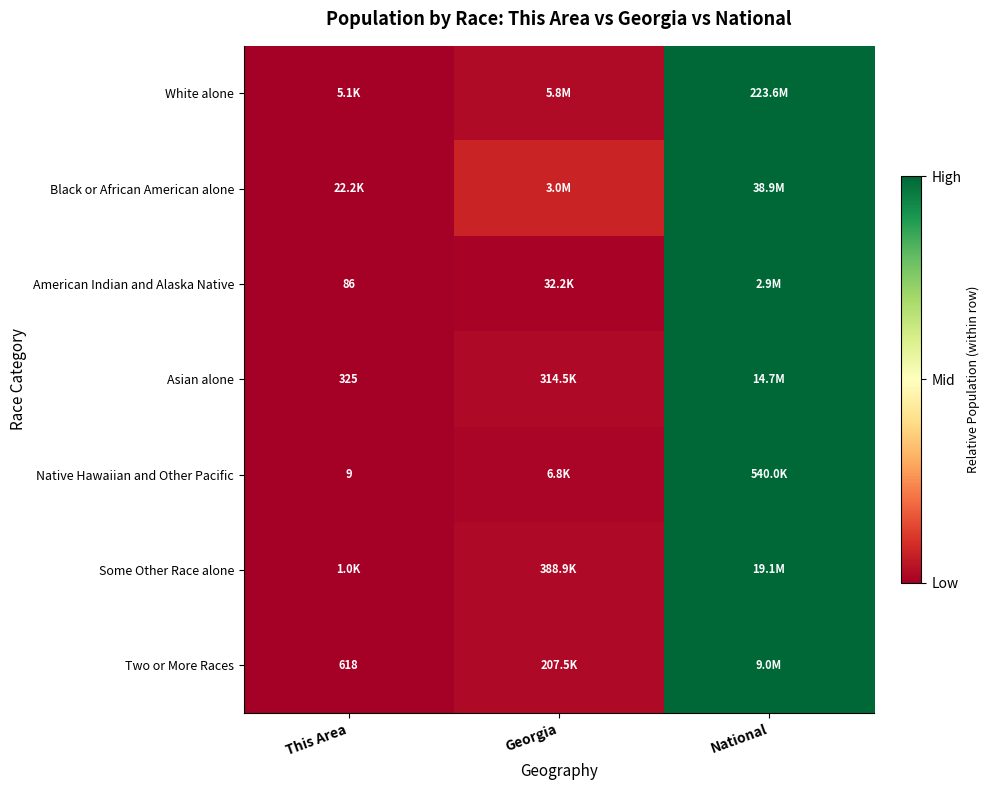

List the labels in order of White alone value, largest first.

National, Georgia, This Area